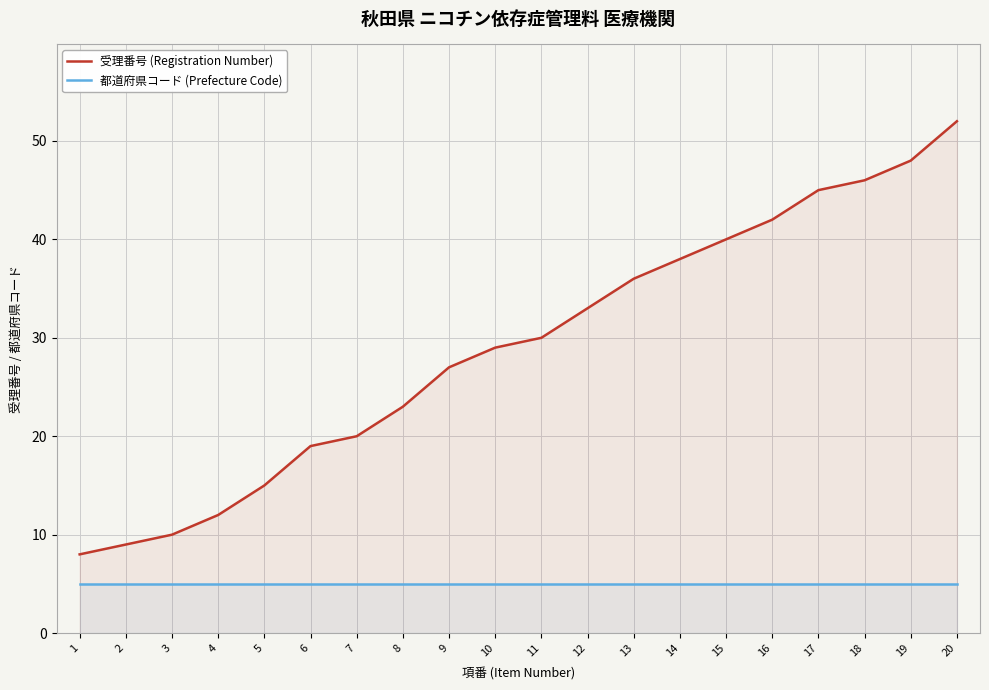

The 受理番号 (Registration Number) series shows 30 at 11. True or false?

True